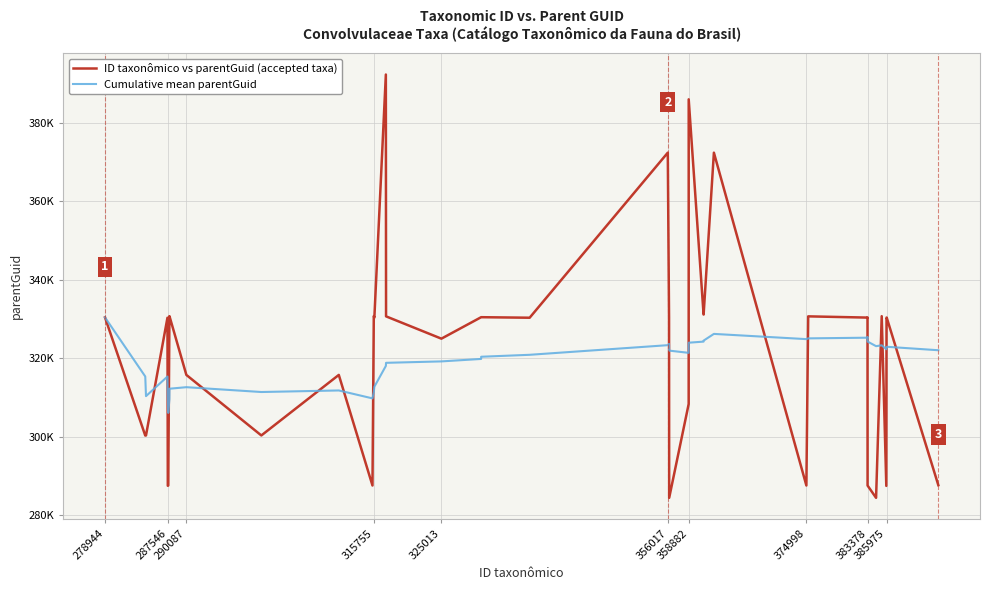

What are all the series names shown in the legend?

ID taxonômico vs parentGuid (accepted taxa), Cumulative mean parentGuid